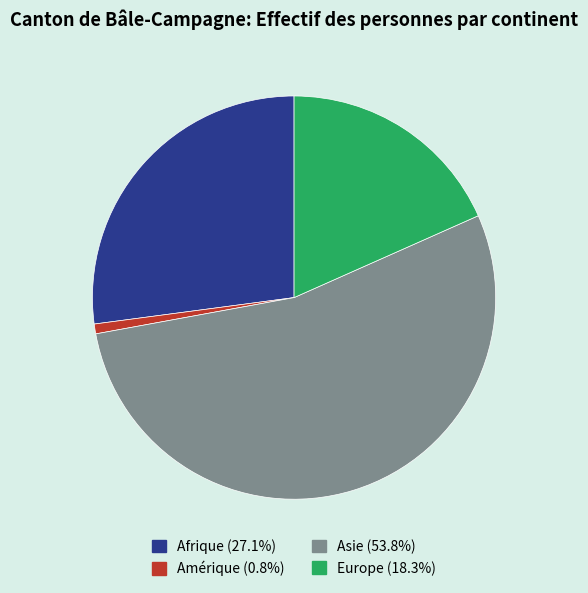

Approximately how many times larger is the value at Afrique (27.1%) compared to Europe (18.3%)?

1.5